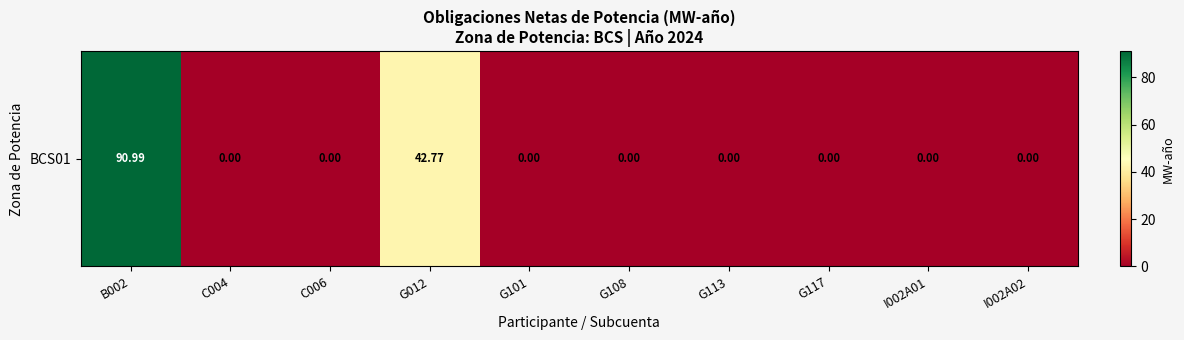

Reading right to left, transcribe all the data shown in this chart.

0.0	0.0	0.0	0.0	0.0	0.0	42.8	0.0	0.0	91.0